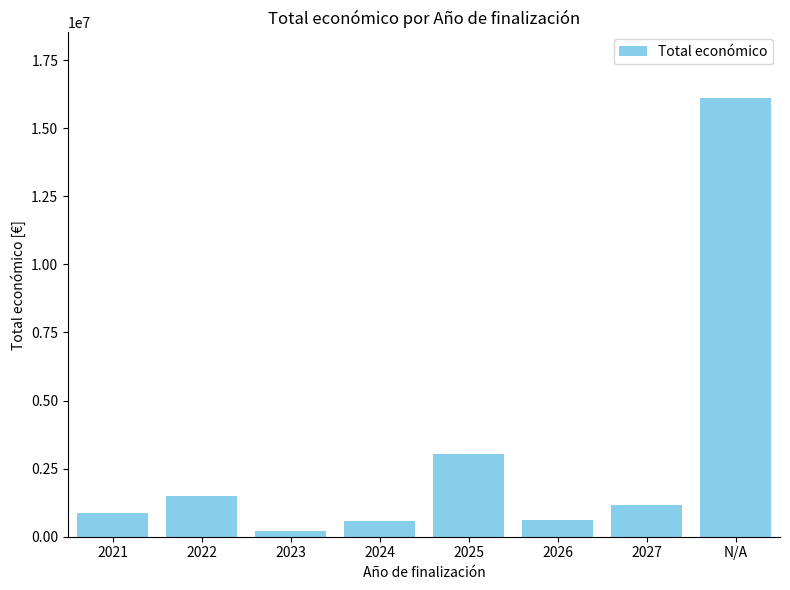

What is the label of the 5th bar from the right?

2024